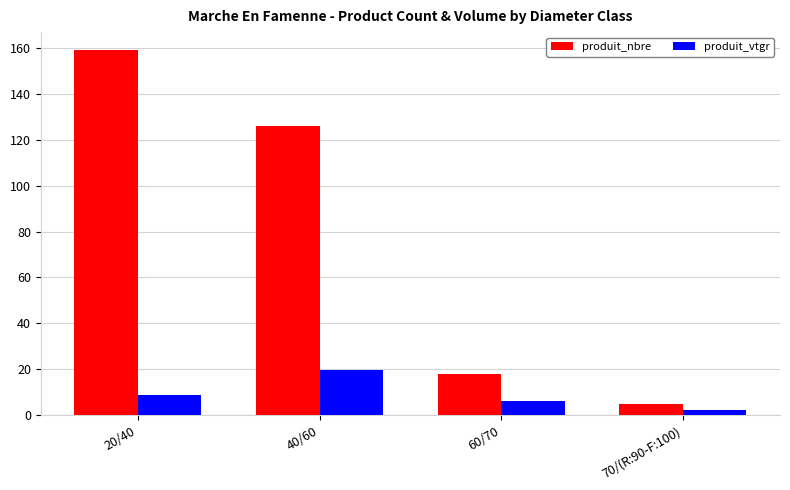

Which series has the largest total across all categories?

produit_nbre